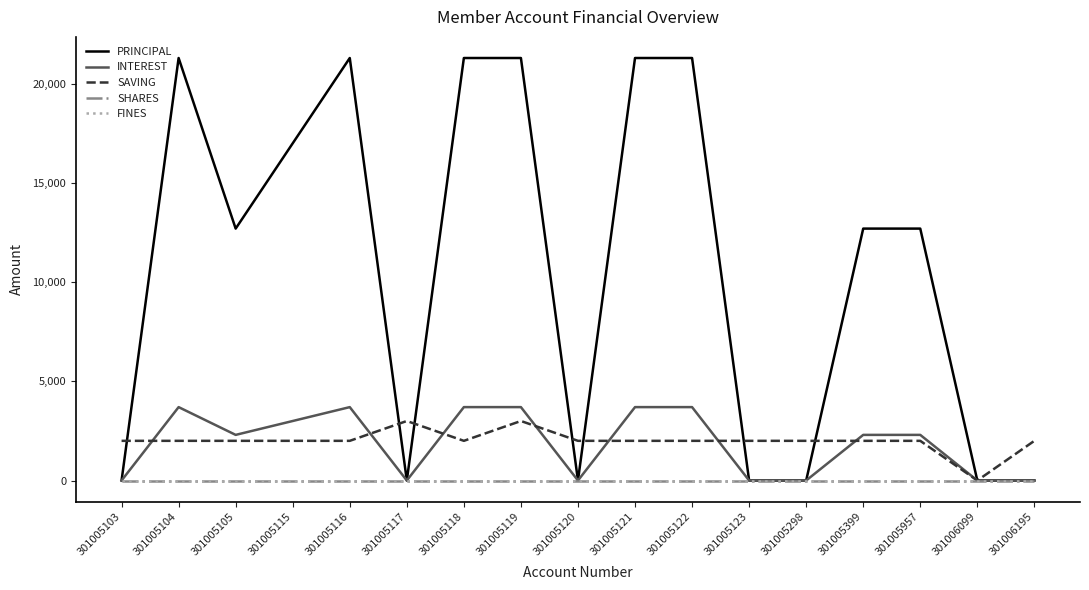

What is the difference between the second highest and second lowest values in the PRINCIPAL series?

21300